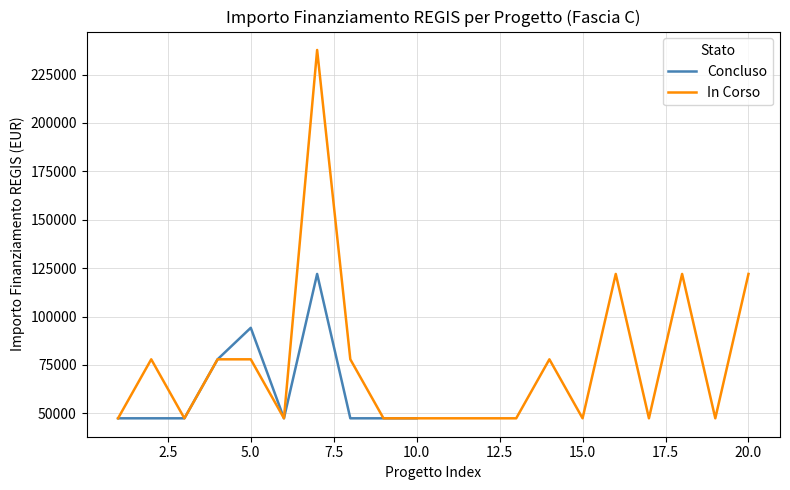

The value of Concluso at 10.0 is 47427. True or false?

True